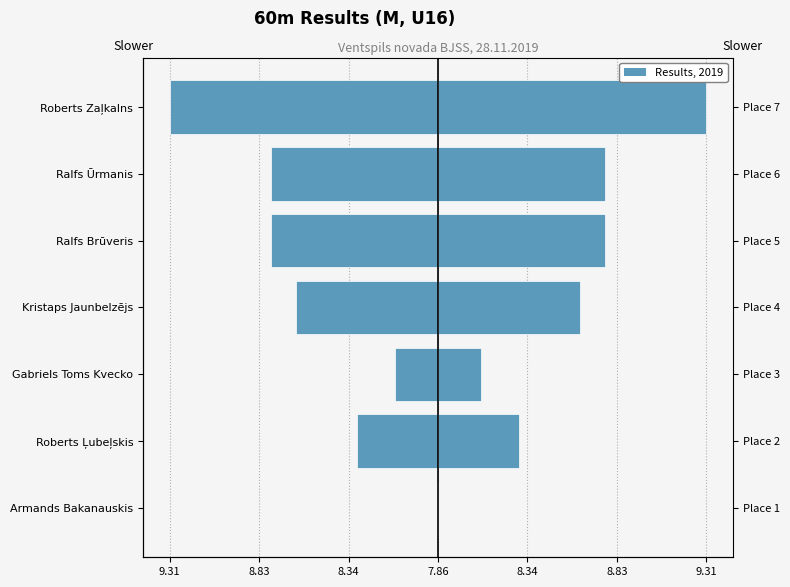

Reading left to right, list all the values displayed in this chart.

Run 1 (mirrored): 0.0	-0.4	-0.2	-0.8	-0.9	-0.9	-1.5
Run 1: 0.0	0.4	0.2	0.8	0.9	0.9	1.5